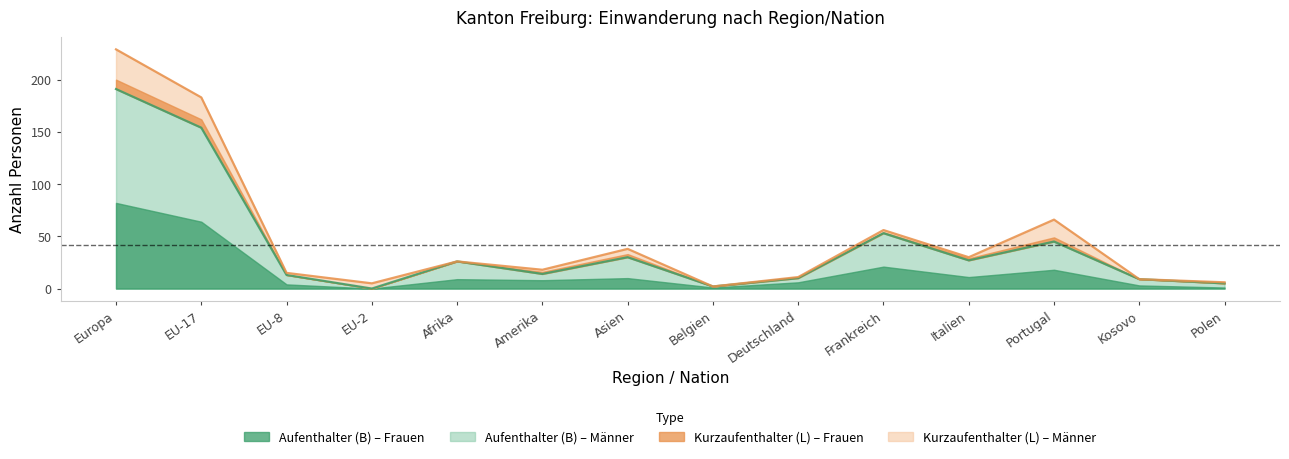

Reading left to right, list all the values displayed in this chart.

Aufenthalter (B) Total: 191	154	13	0	26	14	30	2	10	53	27	45	9	5
Aufenthalter (B) Frauen: 82	64	4	0	9	8	10	1	6	21	11	18	3	1
Aufenthalter (B) Männer: 109	90	9	0	17	6	20	1	4	32	16	27	6	4
Kurzaufenthalter (L) Total: 38	29	2	5	0	4	8	0	1	3	3	21	0	1
Kurzaufenthalter (L) Frauen: 9	8	0	0	0	2	3	0	1	1	2	4	0	0
Kurzaufenthalter (L) Männer: 29	21	2	5	0	2	5	0	0	2	1	17	0	1